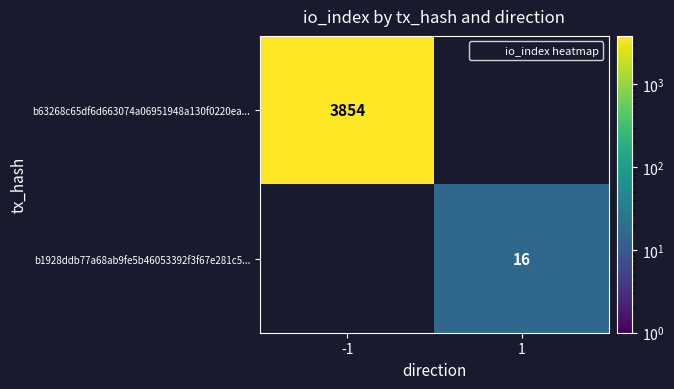

What is the highest value of the b63268c65df6d663074a06951948a130f0220ea... series?

3854.0